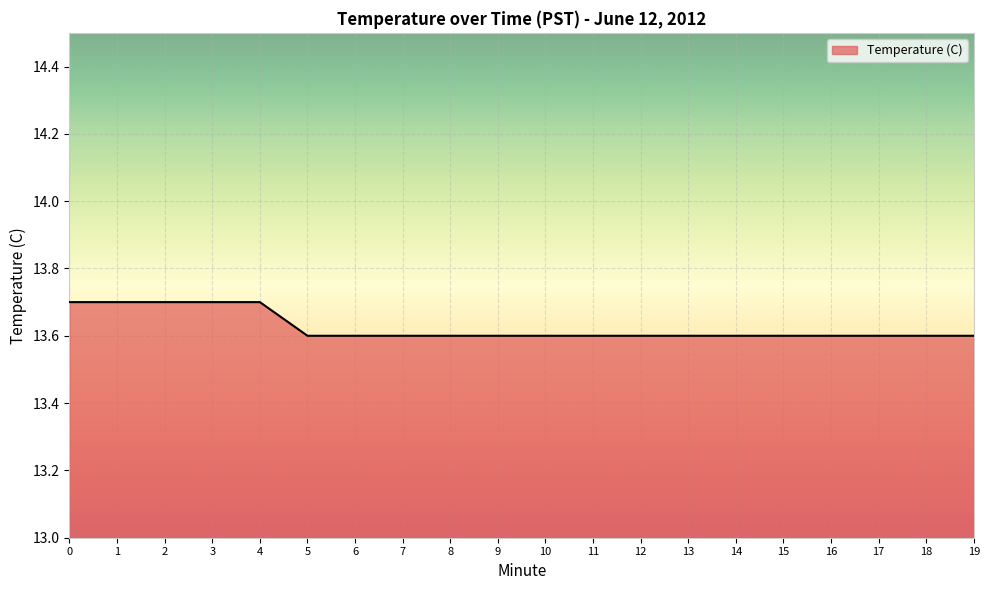

What is the sum of the values at 2 and 9?

27.3